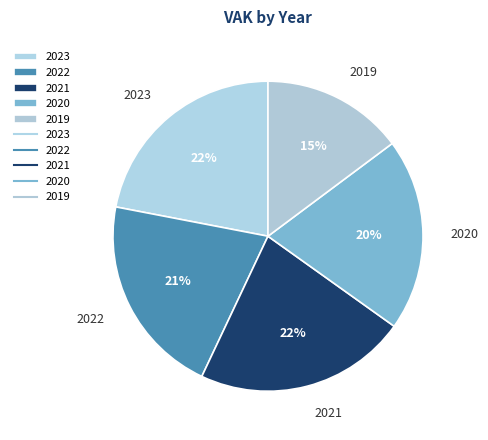

The 2022 slice represents 27% of the pie. True or false?

False